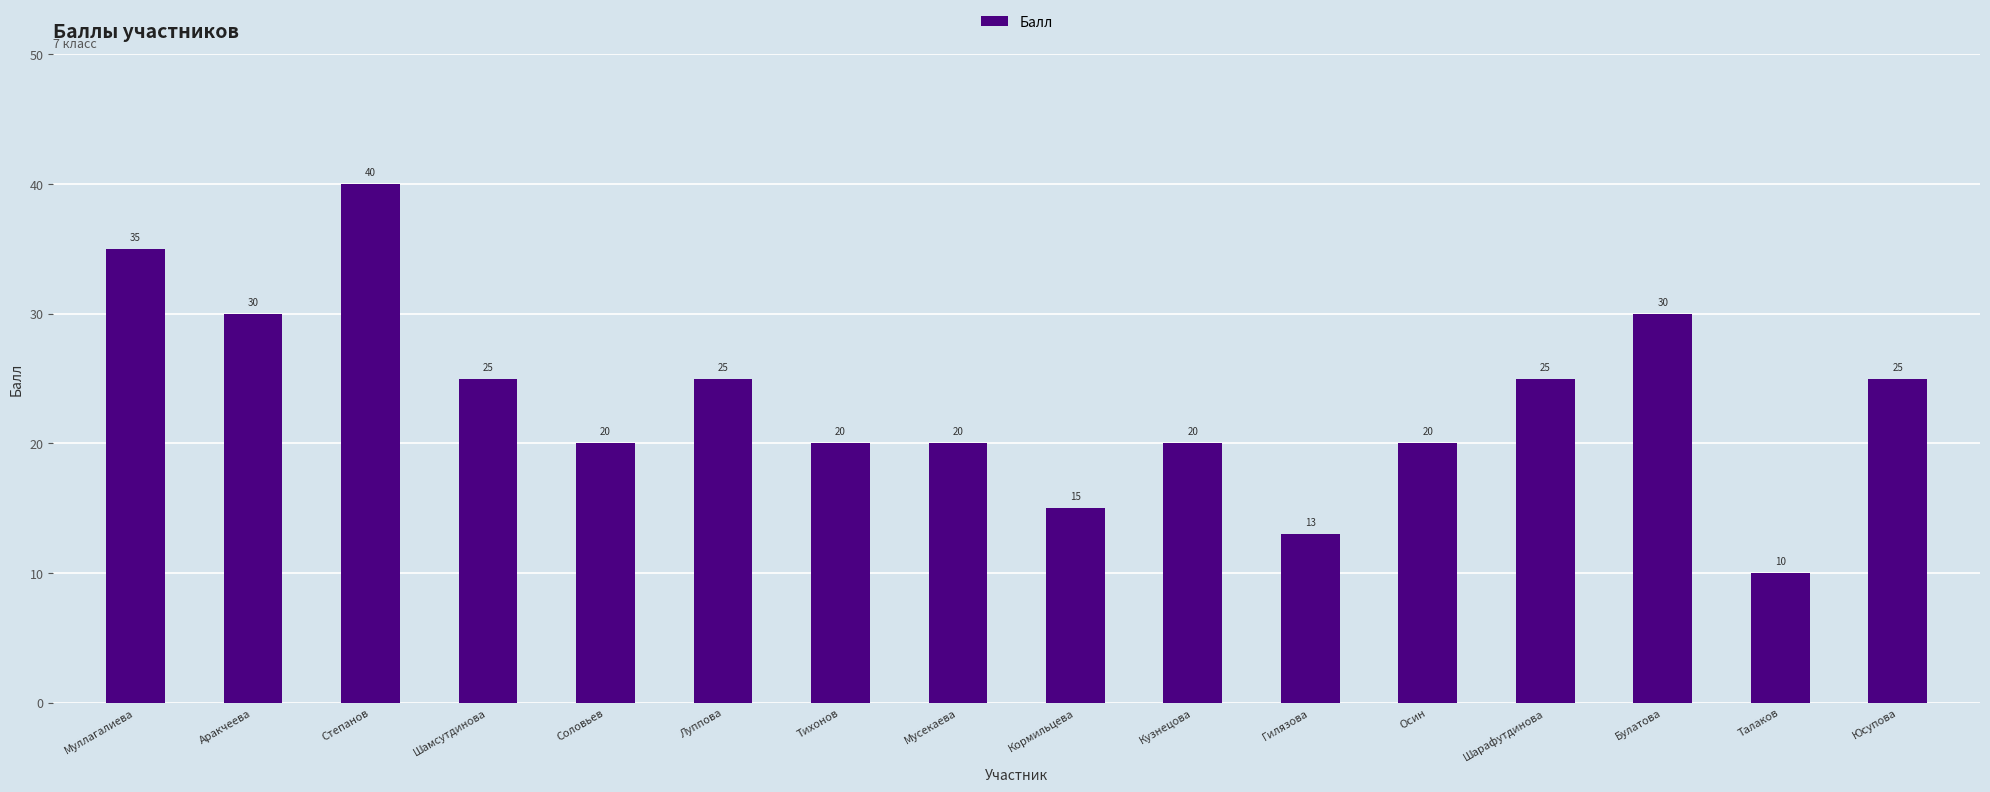

At which label does the data first exceed 25?

Муллагалиева